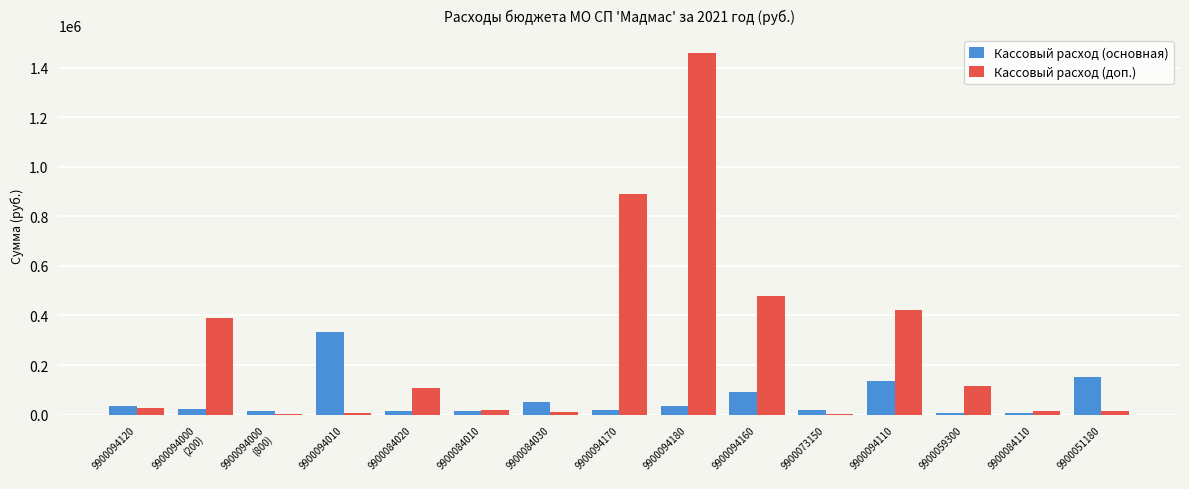

What is the sum of all Кассовый расход (доп.) values?

3953100.4